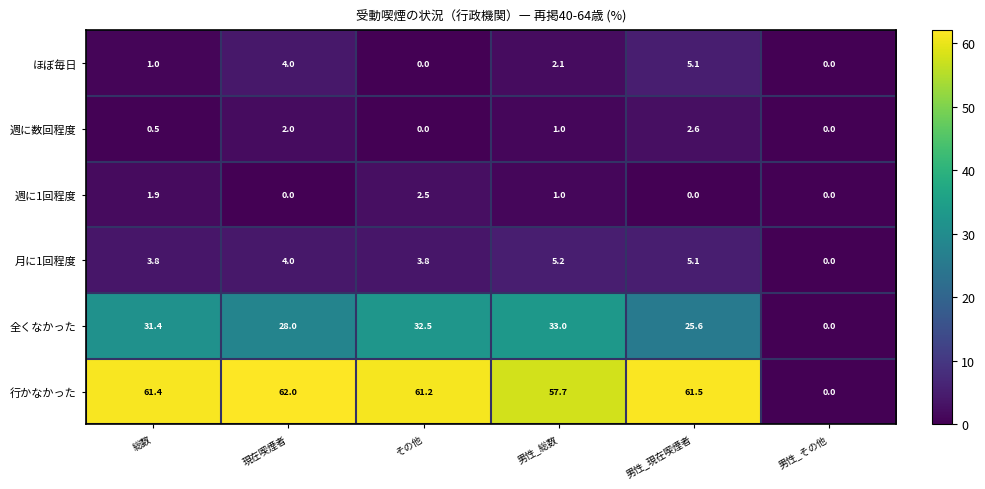

What is the sum of all 行かなかった values?

303.8